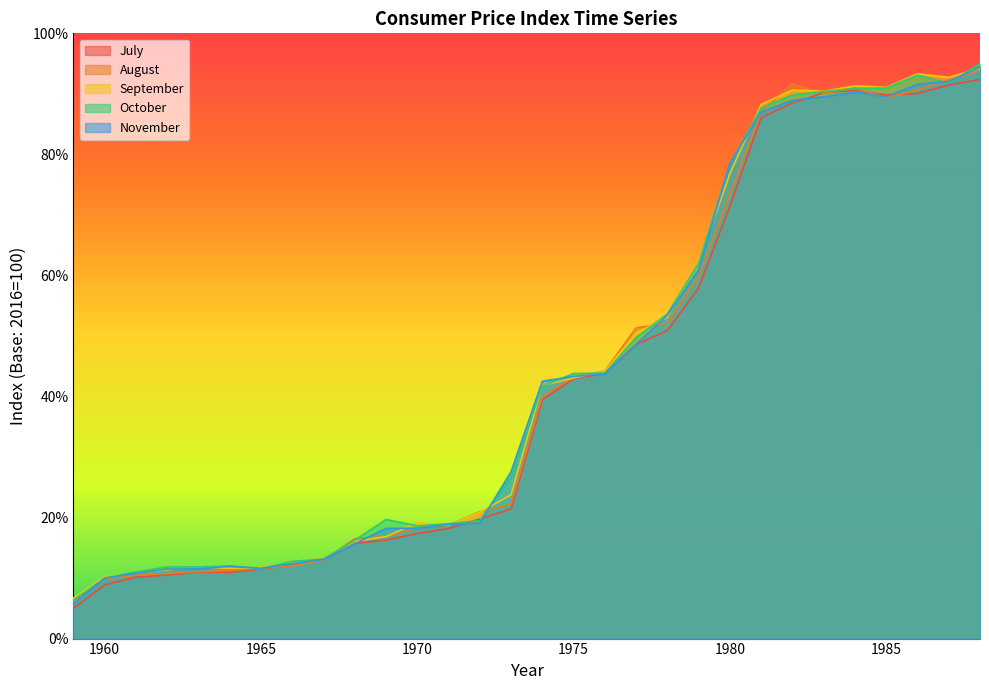

Reading left to right, transcribe all the data shown in this chart.

July: 5.0	8.9	10.2	10.5	11.0	11.0	11.5	12.2	13.0	15.7	16.3	17.4	18.2	19.8	21.4	39.5	42.9	43.8	48.6	50.9	58.0	71.4	86.1	88.5	90.2	90.6	89.8	90.1	91.5	92.4
August: 6.1	9.9	10.5	10.7	11.1	11.2	11.6	12.0	13.0	16.5	16.9	18.3	18.8	21.0	22.2	40.1	43.1	44.2	51.4	52.1	59.8	73.4	87.0	91.6	90.1	91.0	89.4	90.6	92.3	93.9
September: 6.7	10.2	10.8	11.4	11.9	11.6	11.8	12.6	13.3	16.0	16.9	19.1	18.7	20.9	23.8	41.8	43.1	44.2	50.4	53.1	62.2	76.8	88.3	90.6	90.4	91.3	91.1	93.3	92.7	94.2
October: 6.4	10.0	11.0	11.8	11.8	12.0	11.6	12.8	13.1	16.2	19.7	18.6	19.0	19.5	26.8	41.7	43.8	43.9	49.7	53.7	62.0	78.4	87.7	89.8	90.4	90.9	91.0	93.1	91.8	95.0
November: 5.8	10.0	10.8	11.5	11.5	12.0	11.6	12.4	13.1	15.7	18.2	18.2	18.9	19.1	27.6	42.5	43.3	43.7	48.6	53.4	60.9	78.5	87.0	88.9	89.5	90.3	89.5	91.6	92.0	94.4